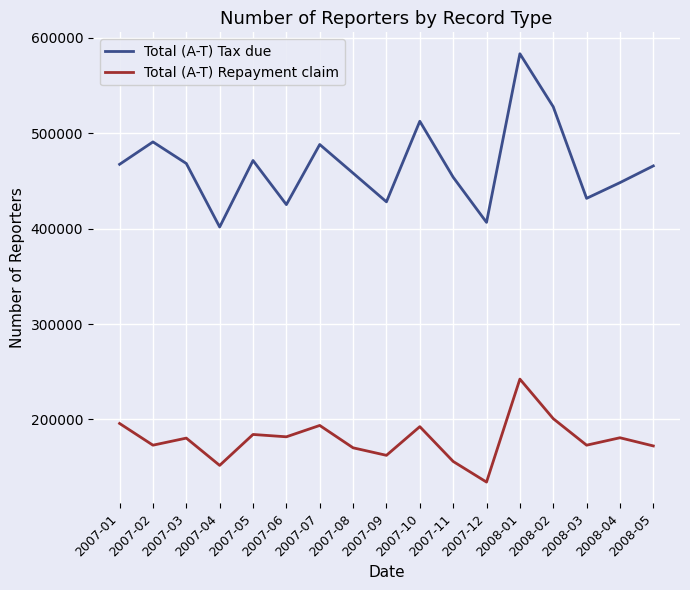

Which series has the largest range (max minus min)?

Total (A-T) Tax due